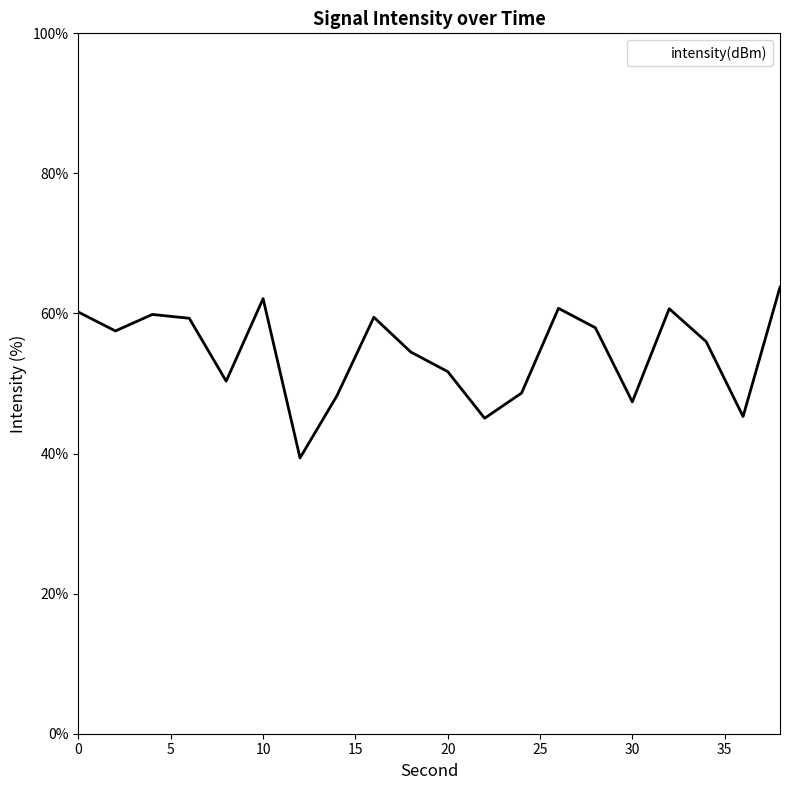

What is the greatest value displayed?

63.8